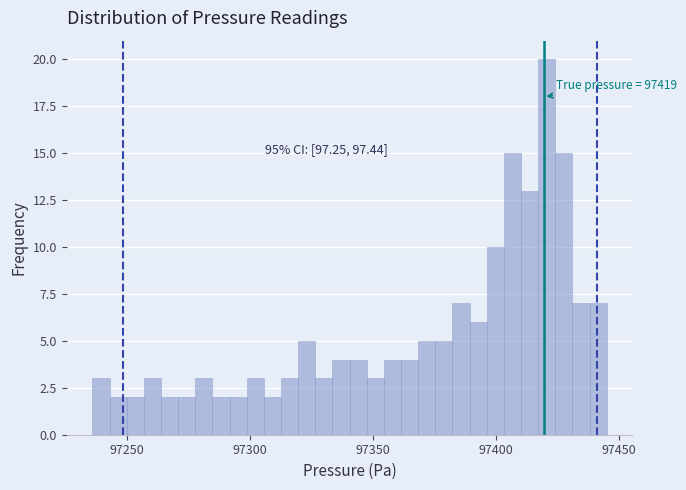

Read against the x-axis, roughly where is the centre of the tallest bar?

97420